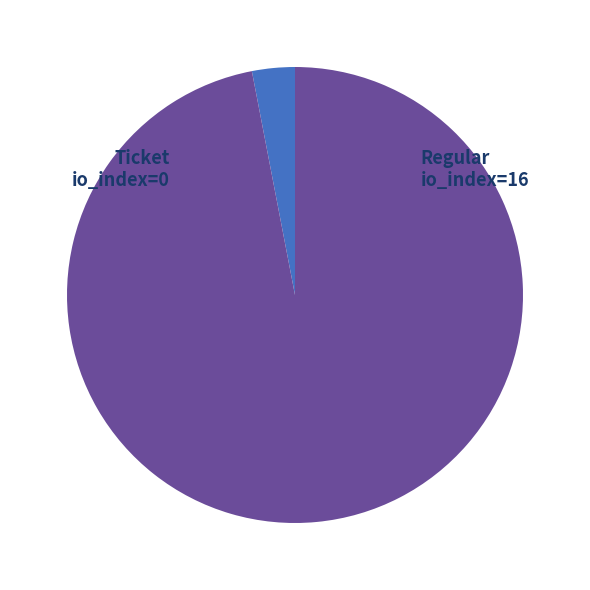

Does any single category account for the majority?

Yes